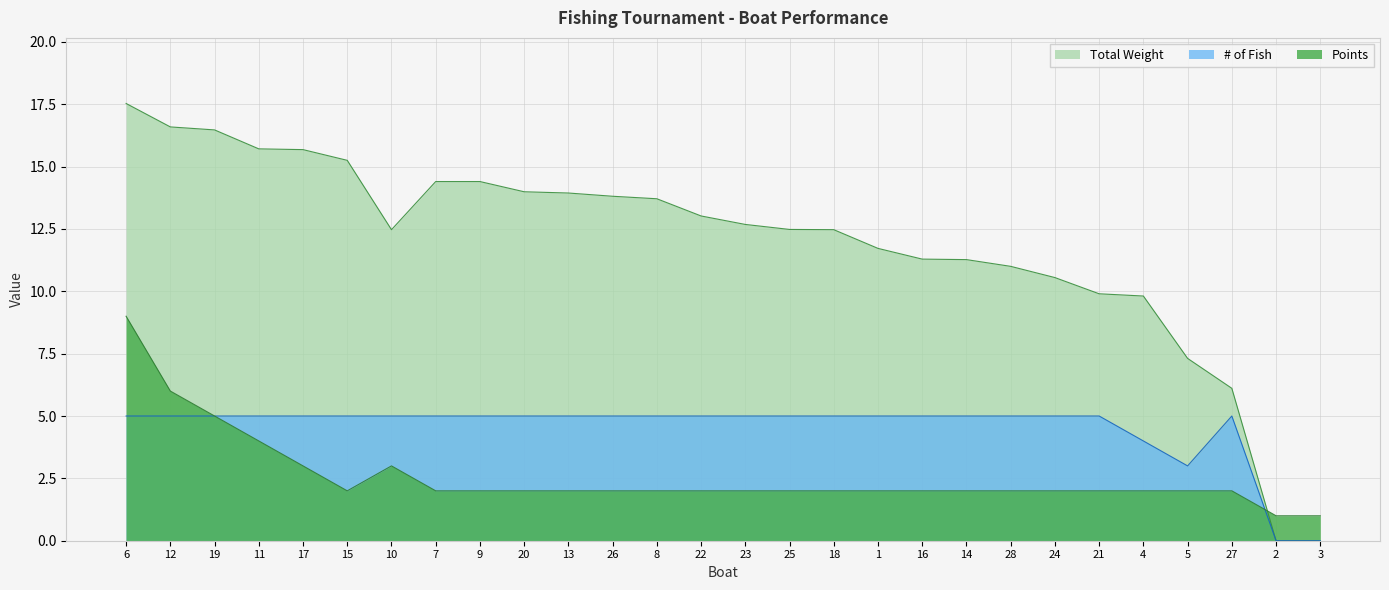

What is the sum of the # of Fish values at 21 and 8?

10.0